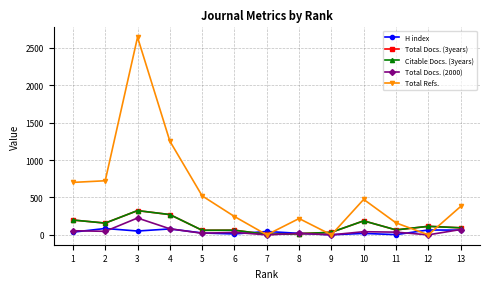

What is the difference between the Citable Docs. (3years) values at 11 and 4?

205